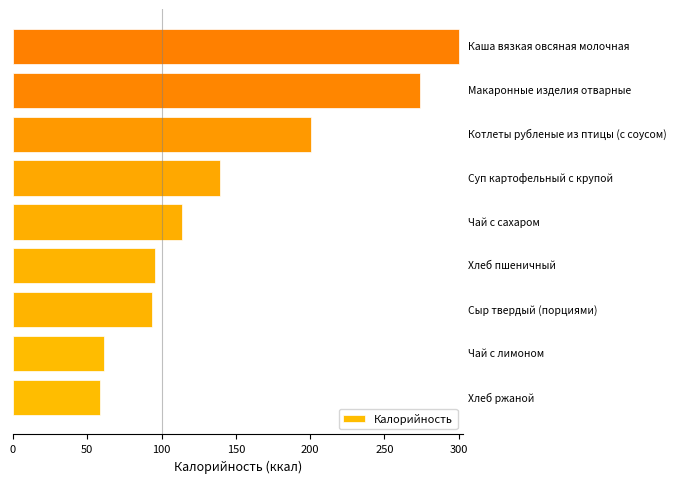

How many categories are shown in the chart?

9